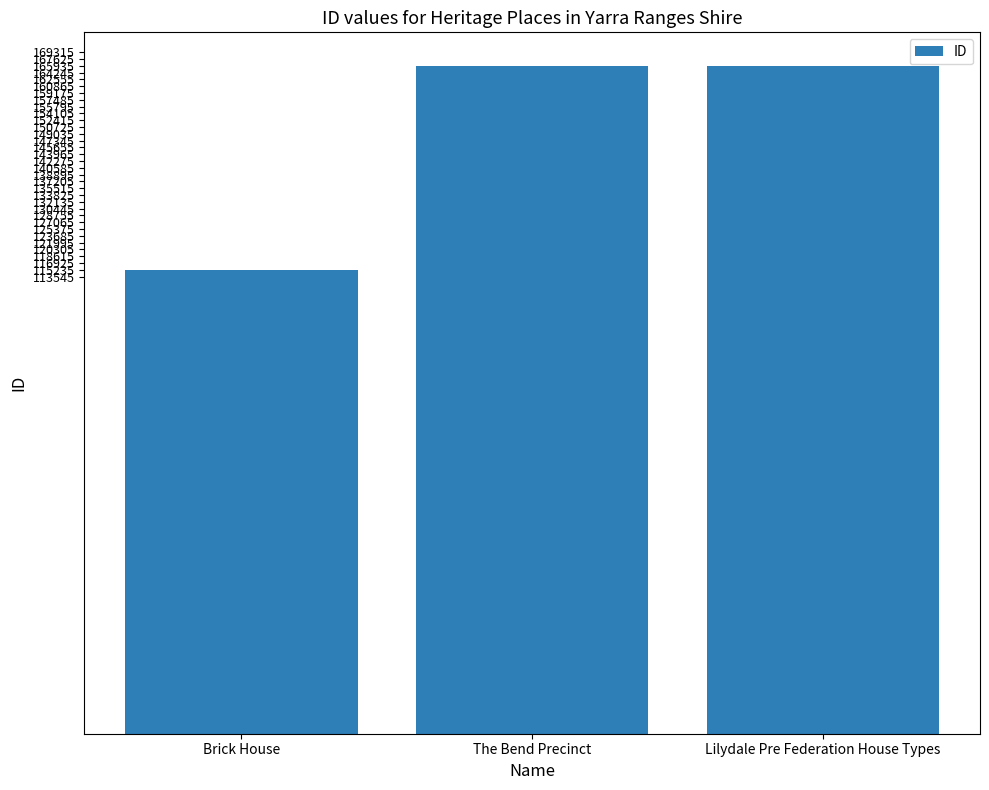

What is the approximate value at Lilydale Pre Federation House Types, to the nearest 100?

165900